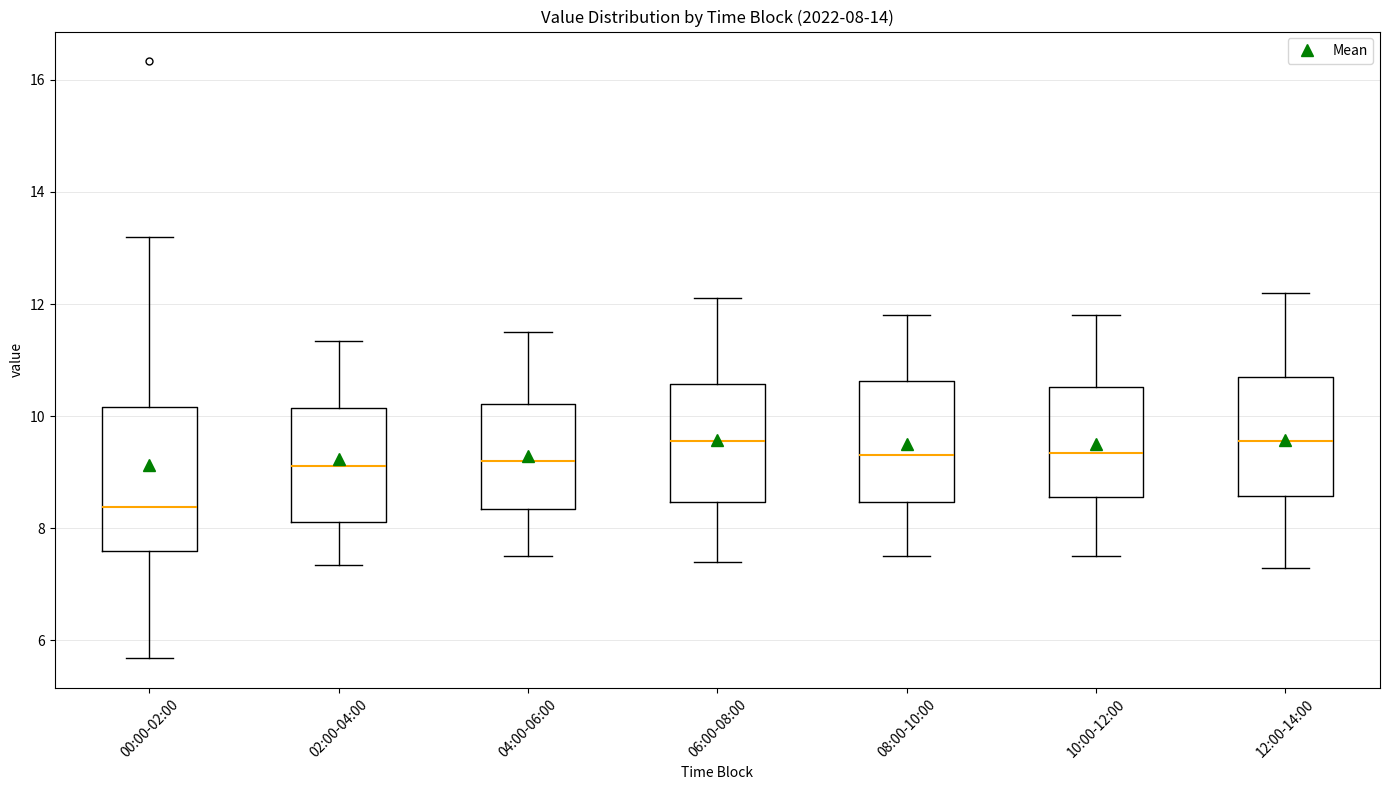

Which box's median line is the lowest?

00:00-02:00